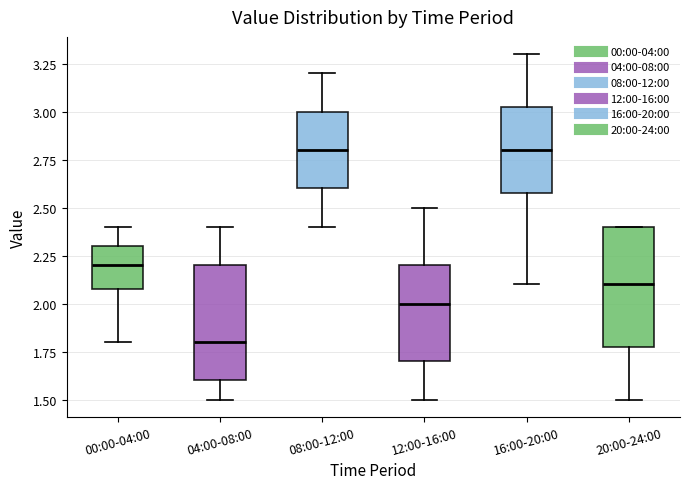

Where is the upper edge of the box for 04:00-08:00 on the y-axis? The values are not printed on the chart, so give them approximately, as read against the axis.

2.20